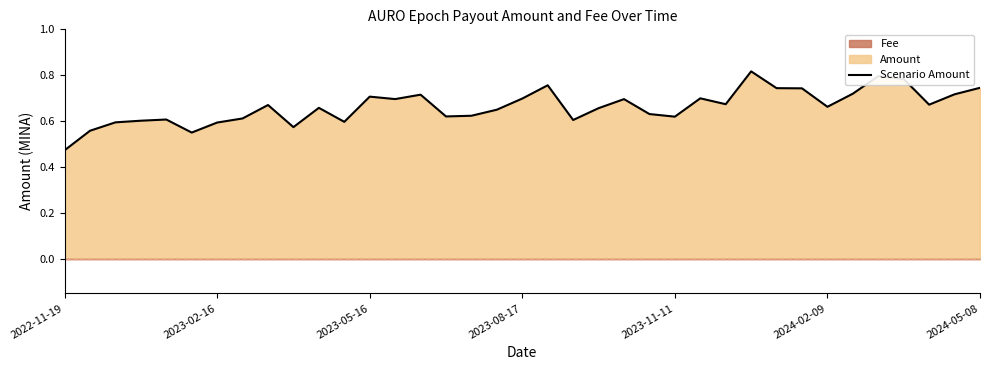

Between 36 and 29, which is larger?

36